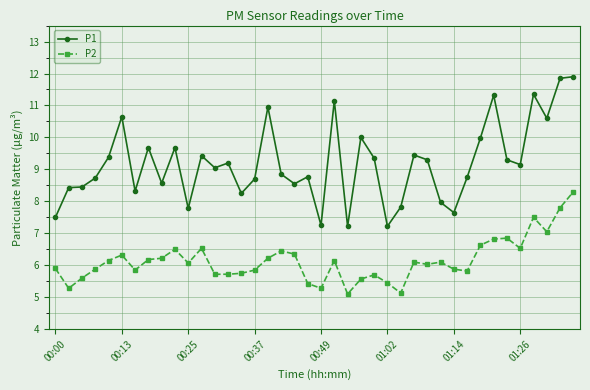

Which series has the largest range (max minus min)?

P1